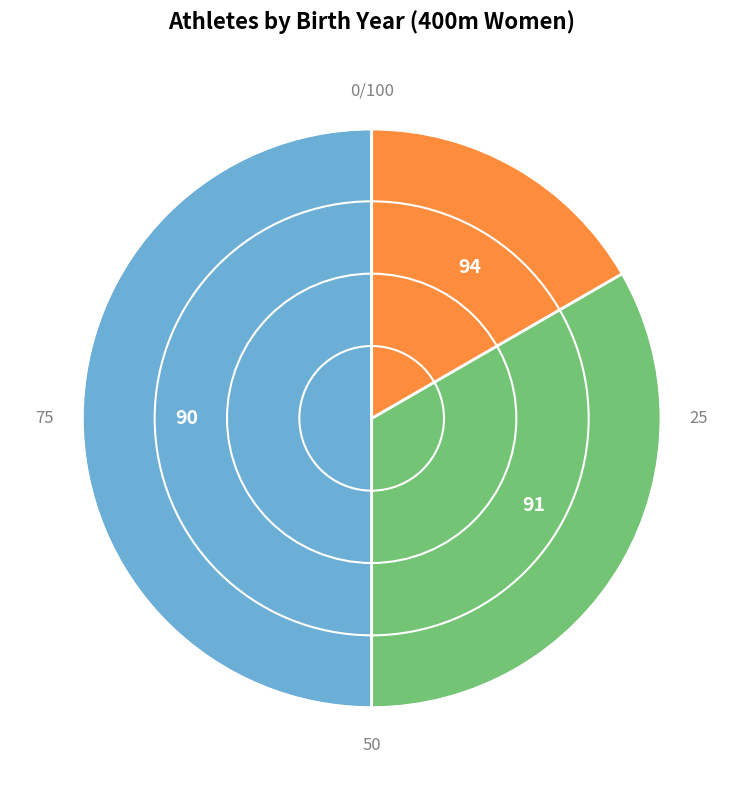

What is the smallest slice in the pie chart?

94